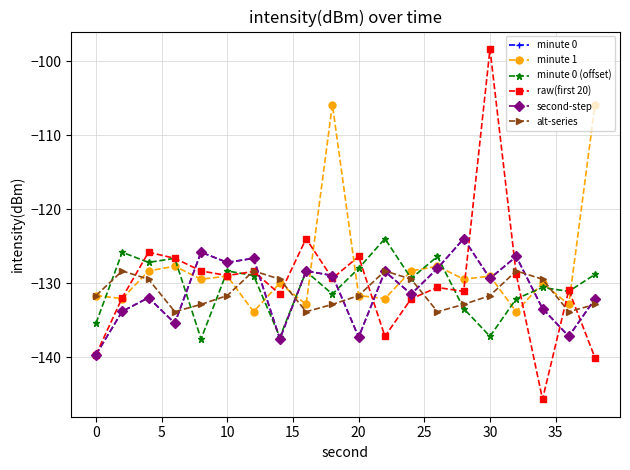

Where do minute 0 (offset) and minute 0 first cross each other?

10 and 15